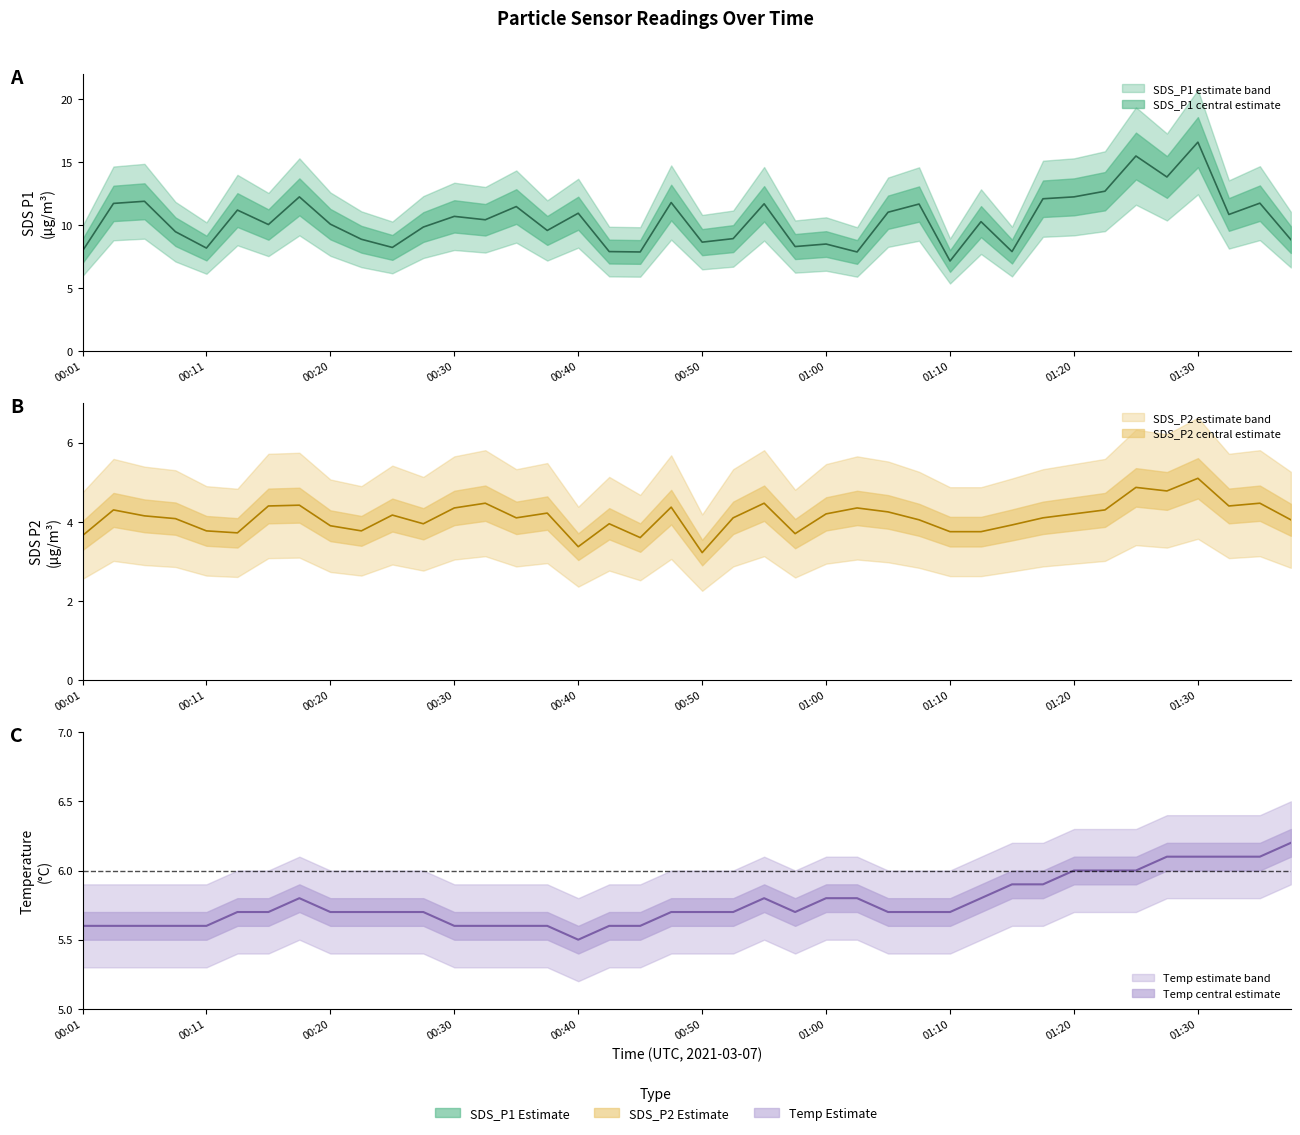

Does the chart have visible grid lines?

No